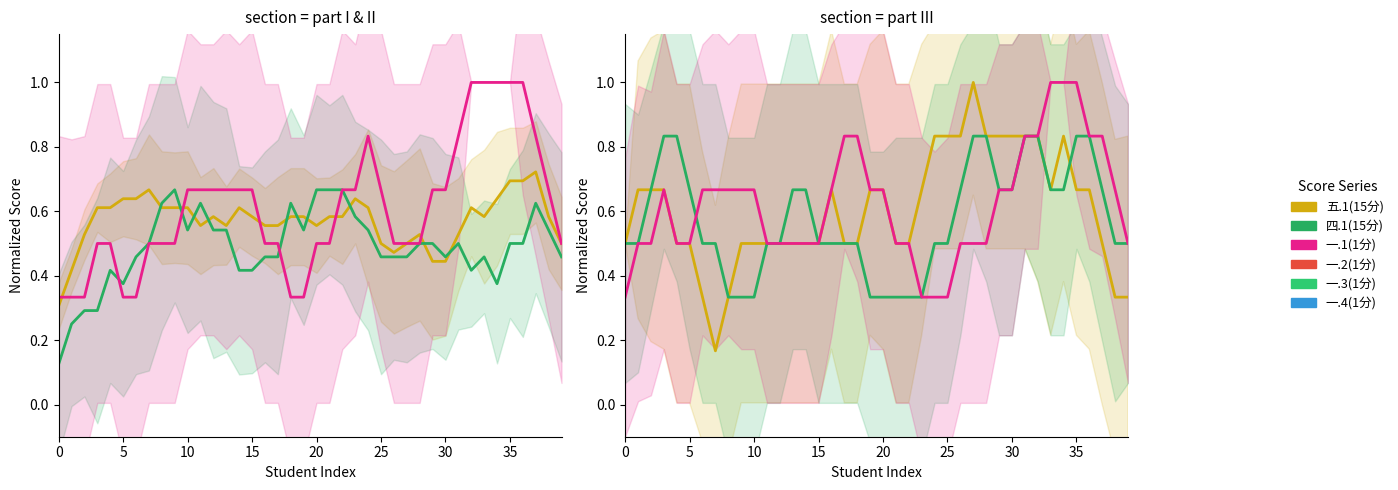

True or false: 一.4(1分) and 一.3(1分) cross at least once.

True